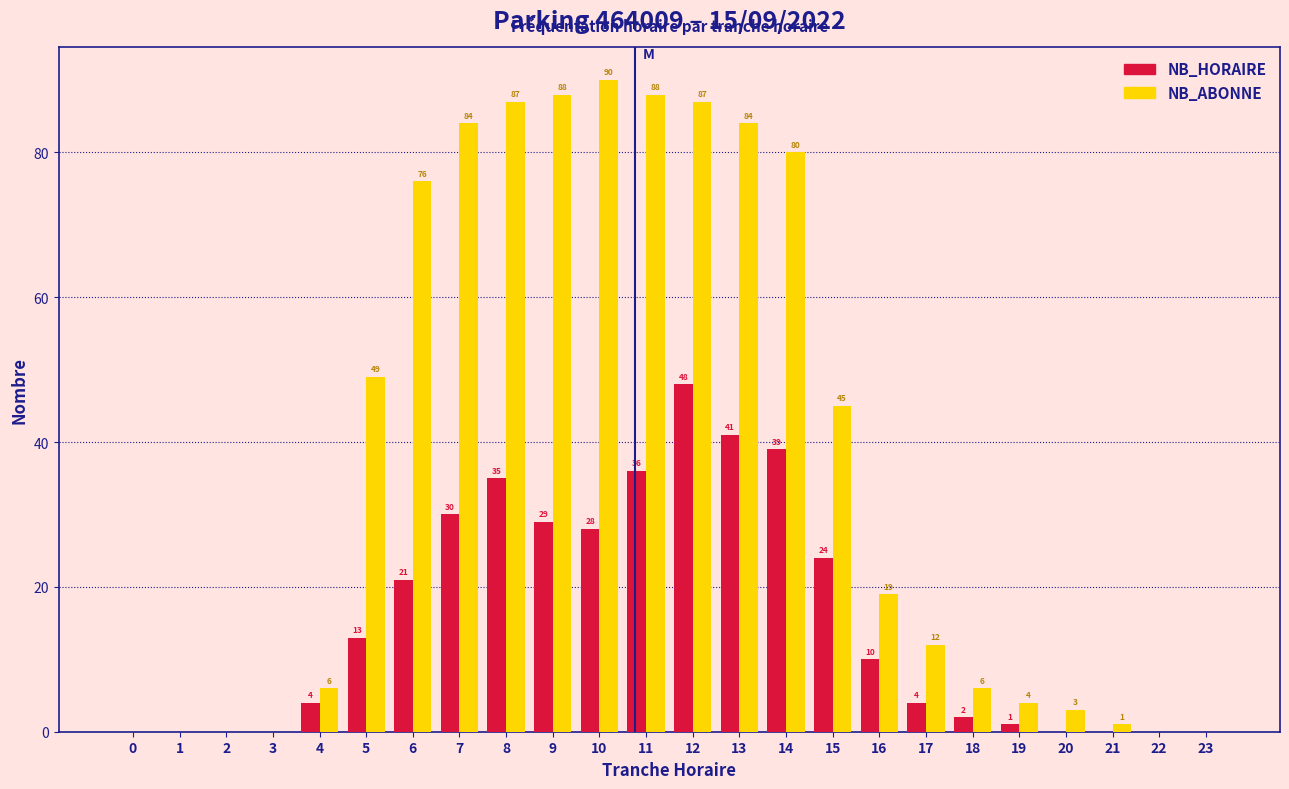

Reading left to right, list all the values displayed in this chart.

NB_HORAIRE: 0=0	1=0	2=0	3=0	4=4	5=13	6=21	7=30	8=35	9=29	10=28	11=36	12=48	13=41	14=39	15=24	16=10	17=4	18=2	19=1	20=0	21=0	22=0	23=0
NB_ABONNE: 0=0	1=0	2=0	3=0	4=6	5=49	6=76	7=84	8=87	9=88	10=90	11=88	12=87	13=84	14=80	15=45	16=19	17=12	18=6	19=4	20=3	21=1	22=0	23=0